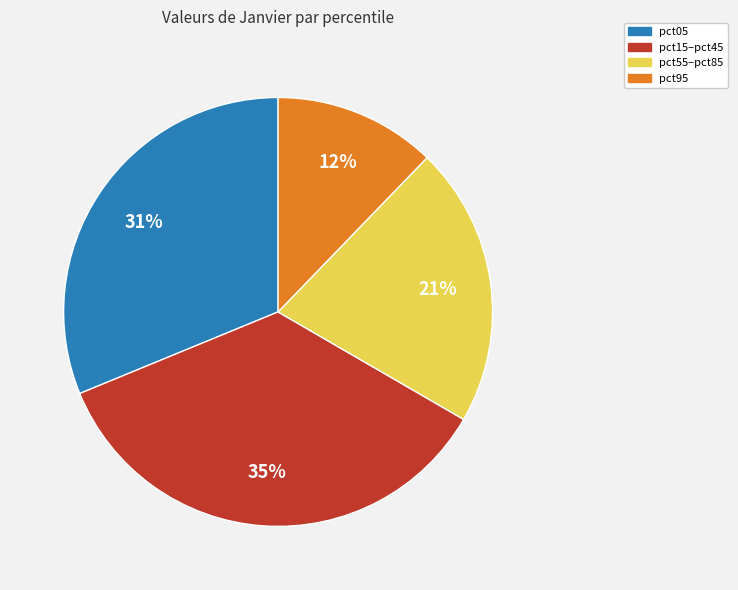

What percentage is the pct05 slice, to the nearest percent?

31%